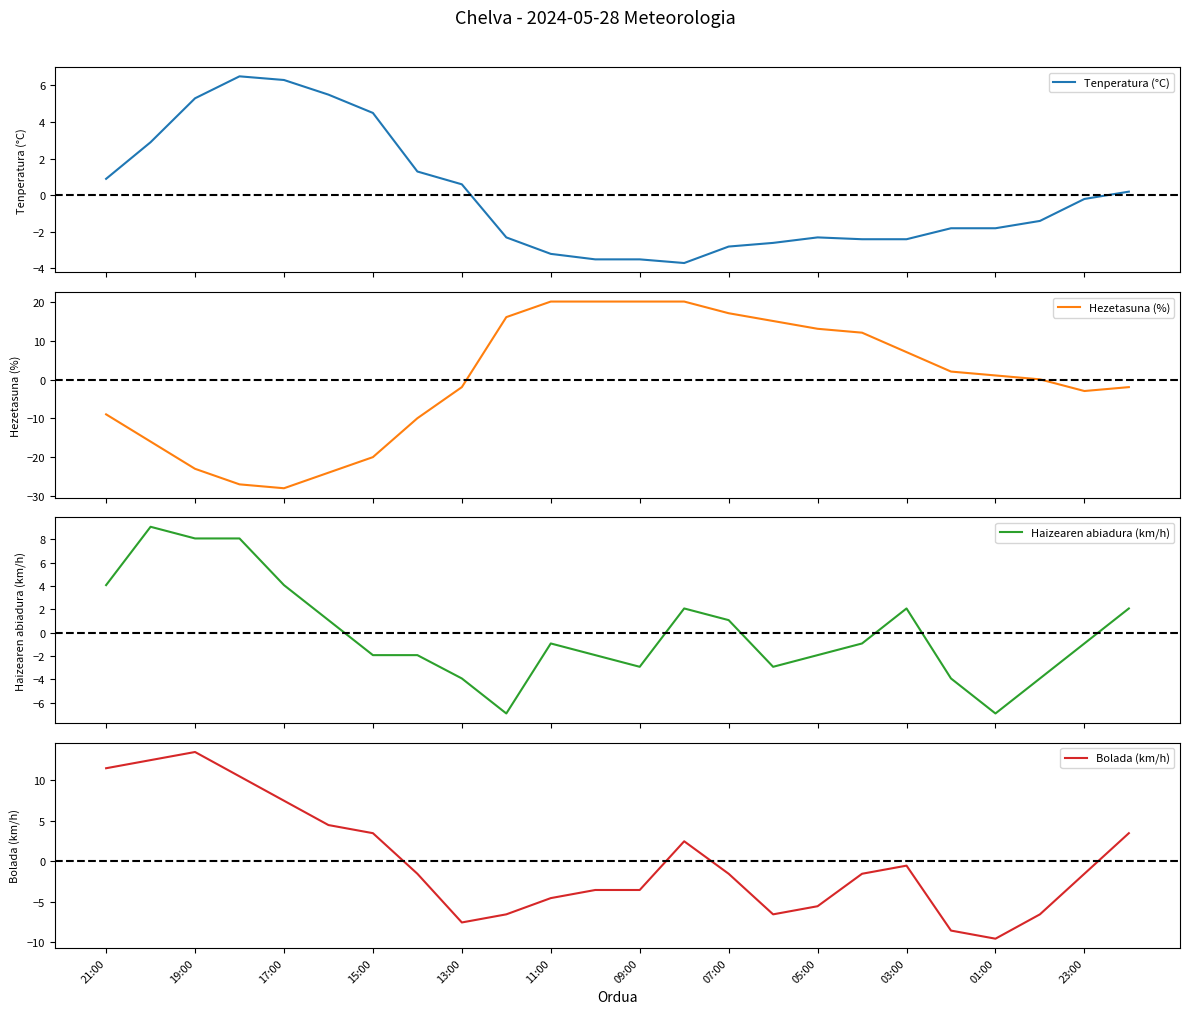

Where does the Bolada (km/h) series first go above -1?

21:00